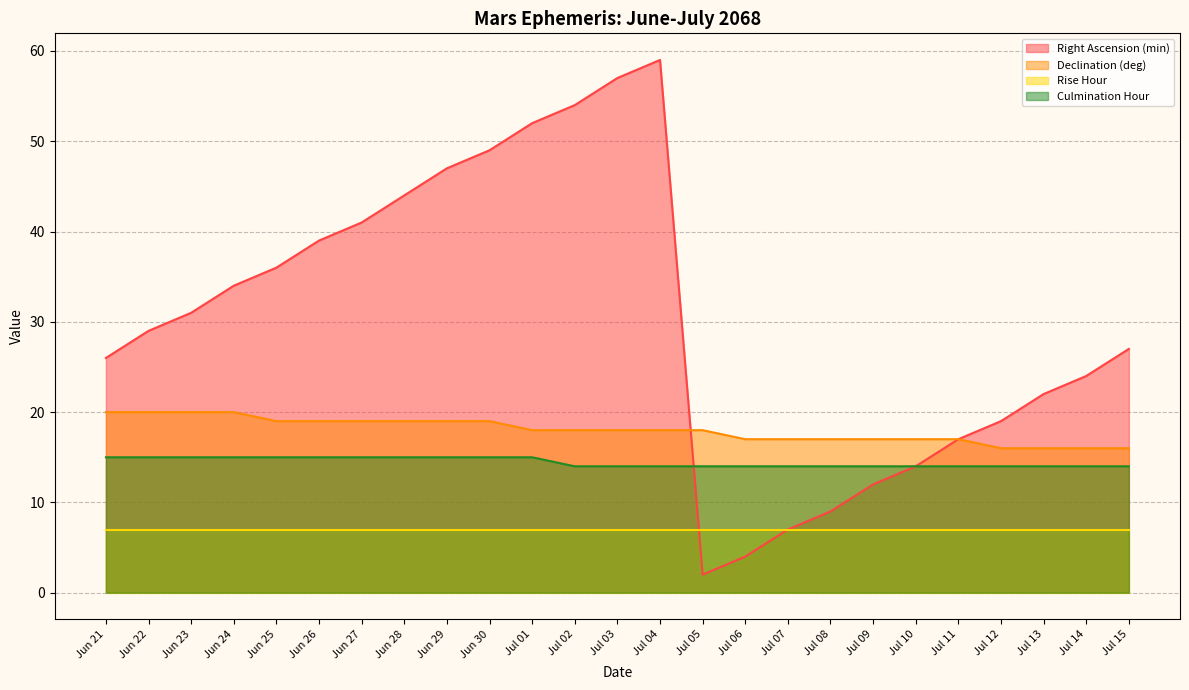

How many data points does each series have?

25